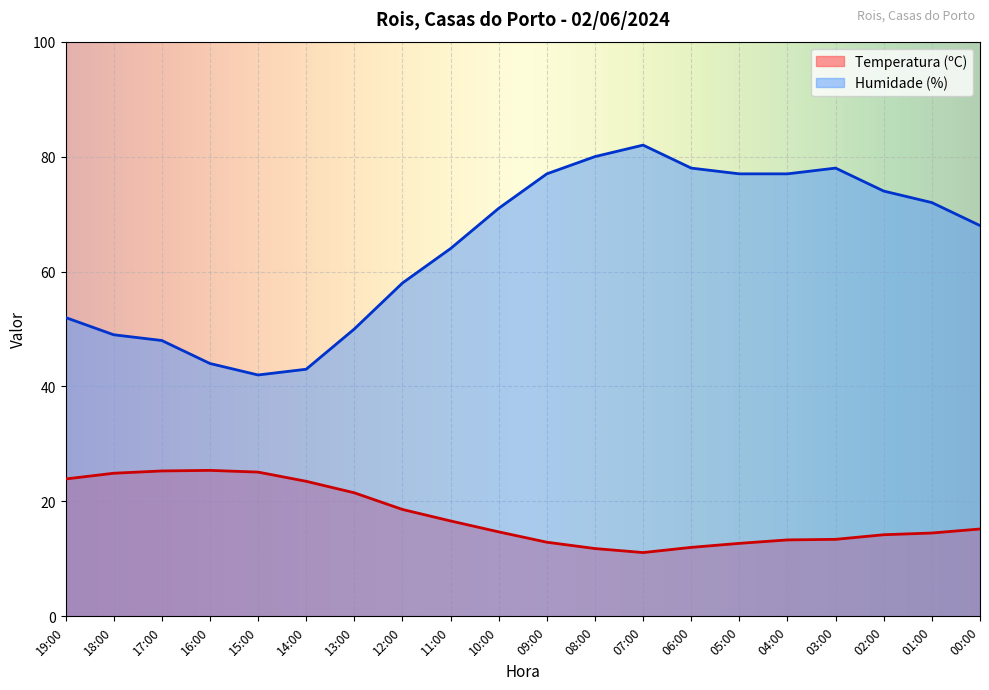

What is the maximum value for Humidade (%)?

82.0